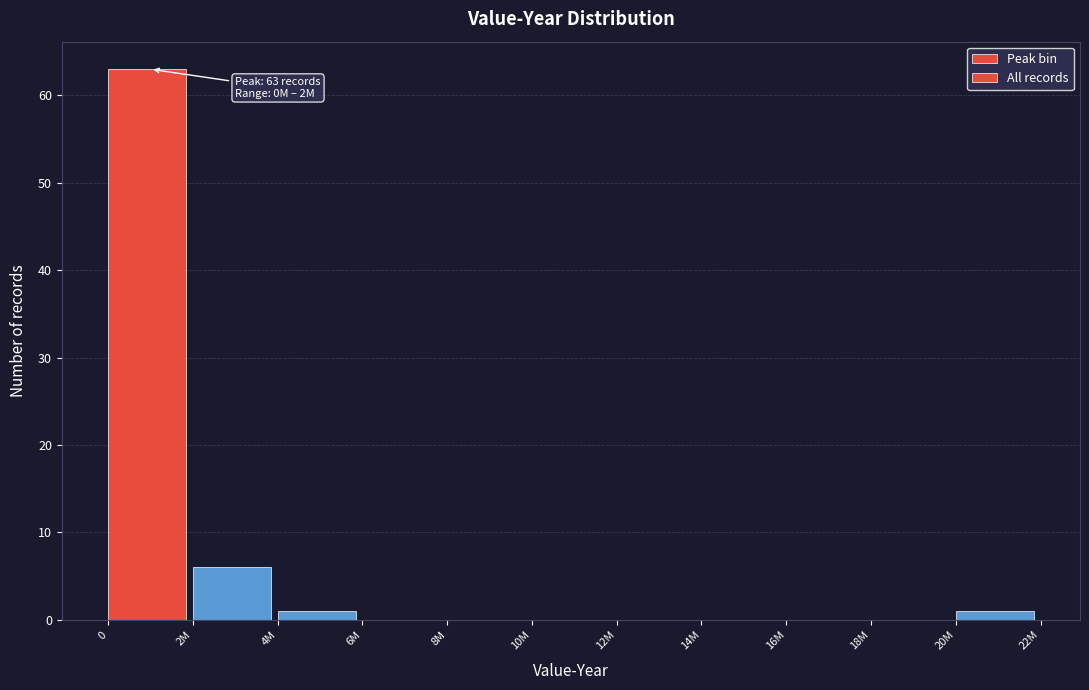

Reading left to right, what are all the values shown in this chart?

0=63	2M=6	4M=1	6M=0	8M=0	10M=0	12M=0	14M=0	16M=0	18M=0	20M=1